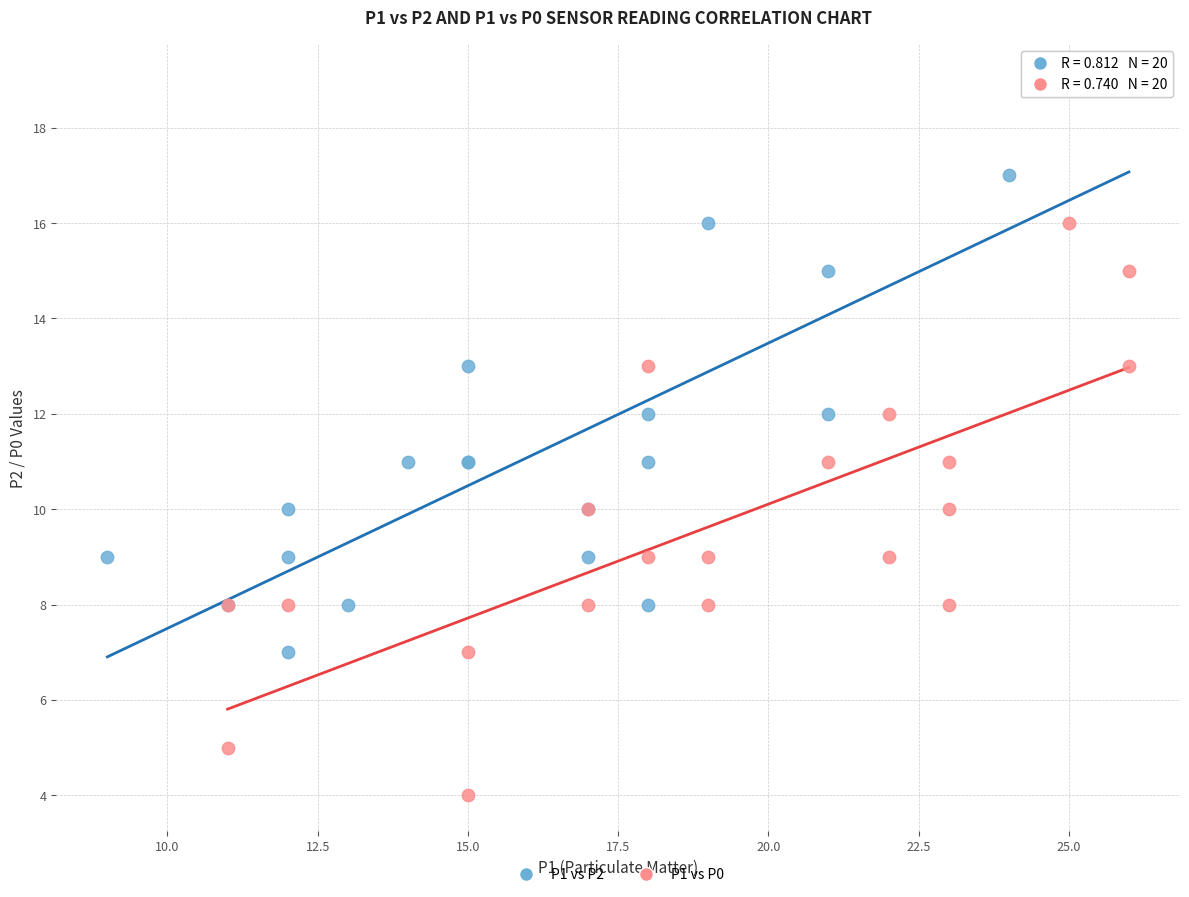

Which series reaches the maximum Y coordinate?

P1 vs P2